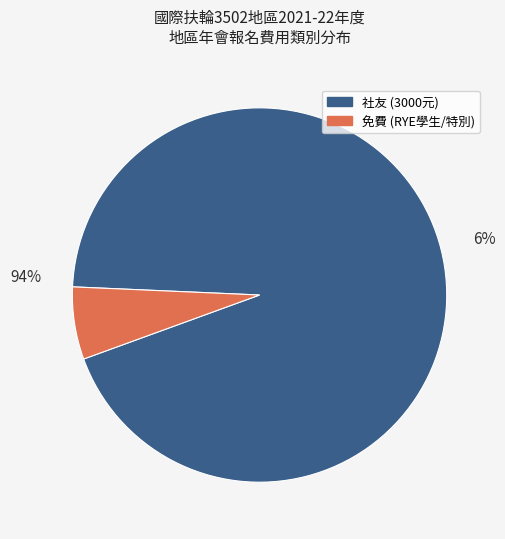

True or false: 免費 accounts for 6% of the total.

True